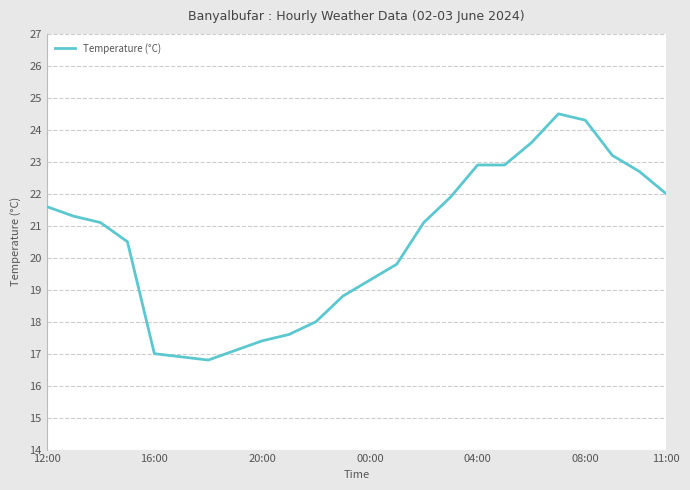

What is the minimum value shown in the chart?

16.8